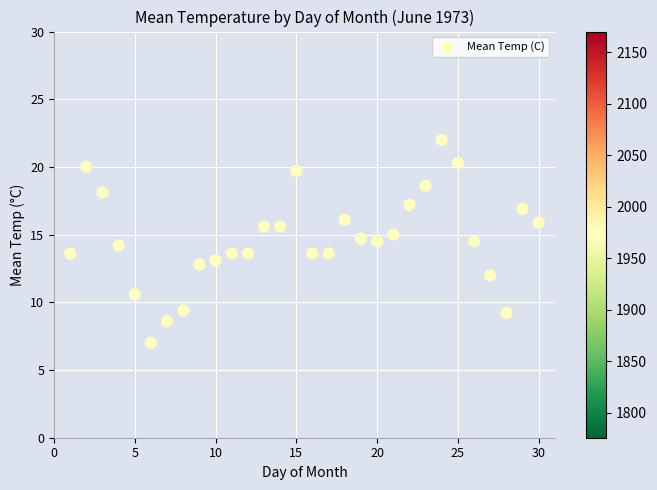

What is the range of X values (max minus min)?

29.0